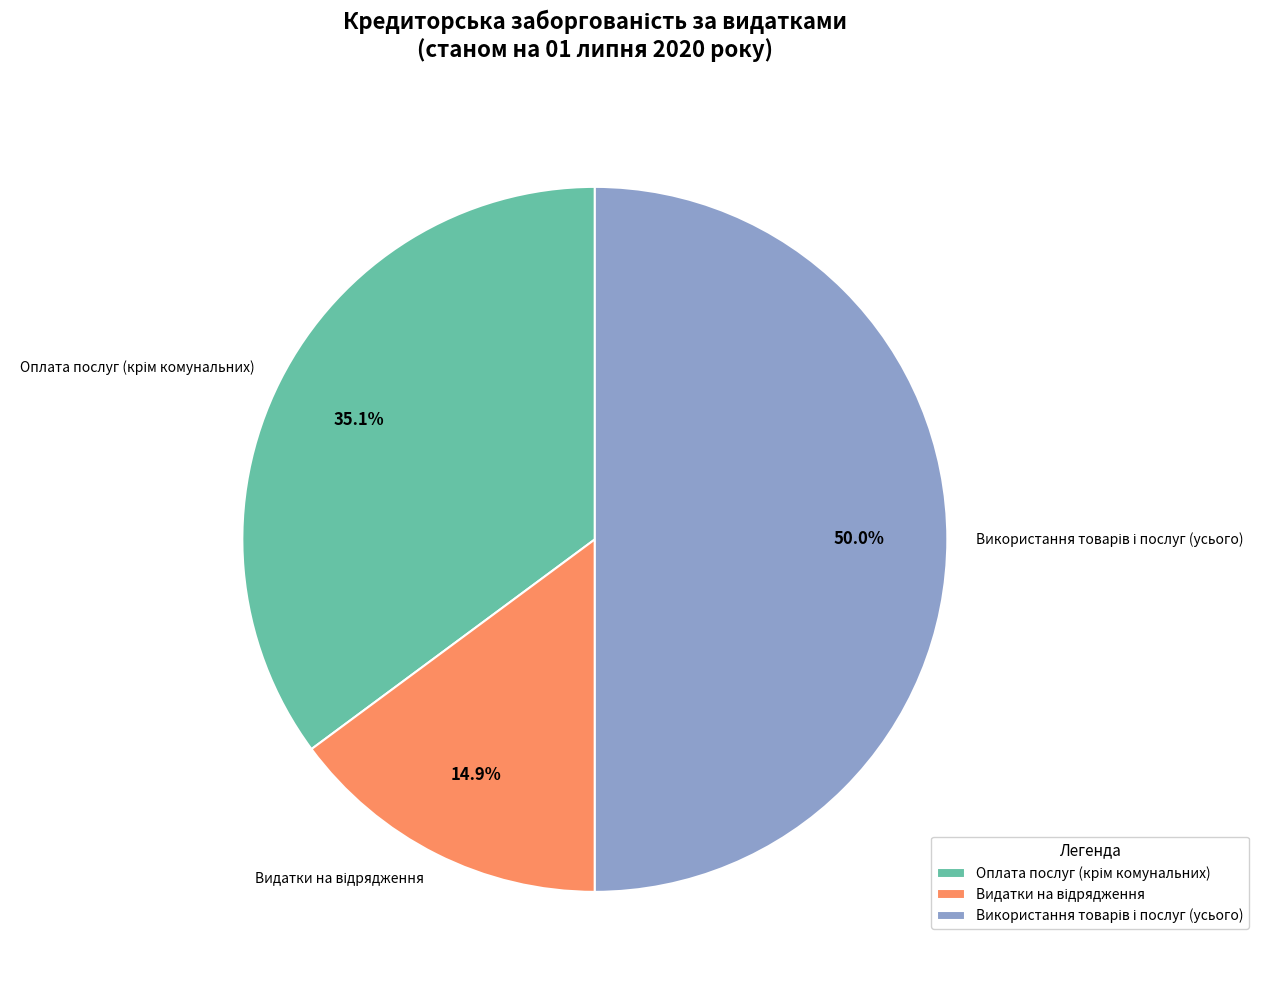

To the nearest percent, what is the average slice percentage?

33%